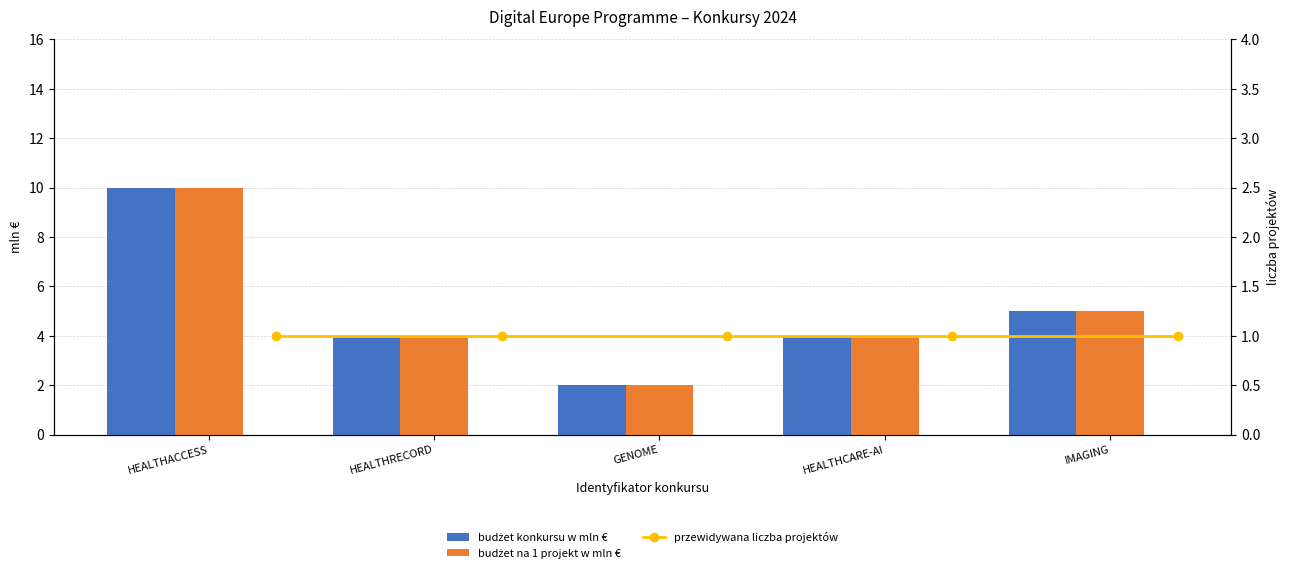

What is the difference between the highest and lowest values at HEALTHRECORD?

3